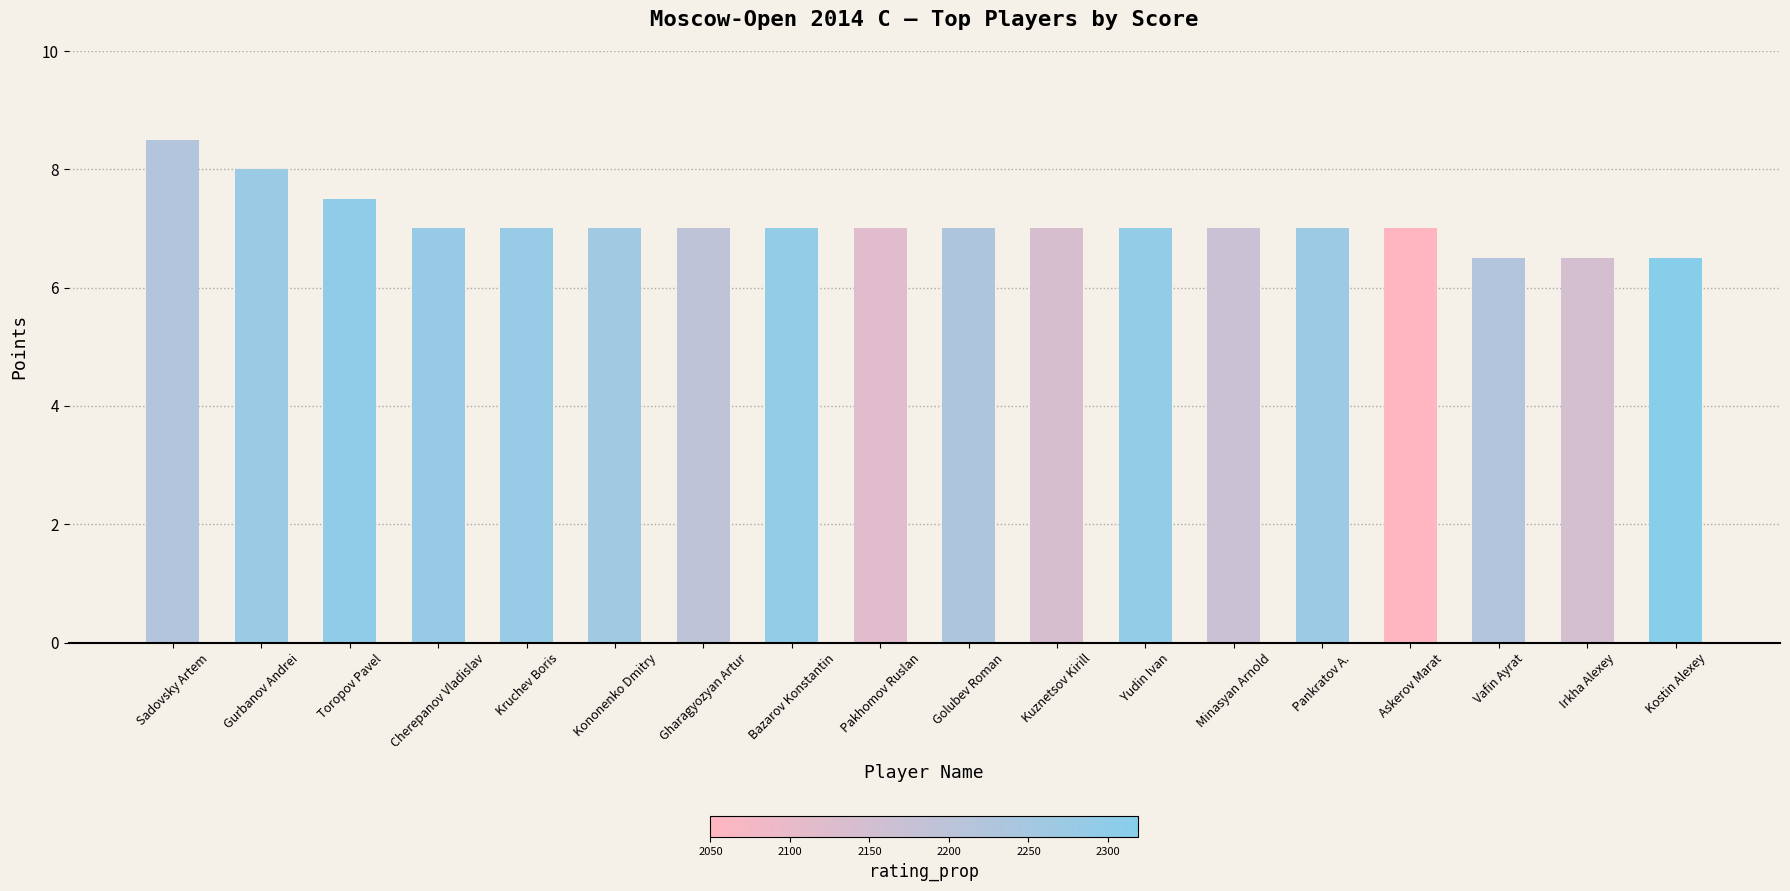

What is the average value?

7.1